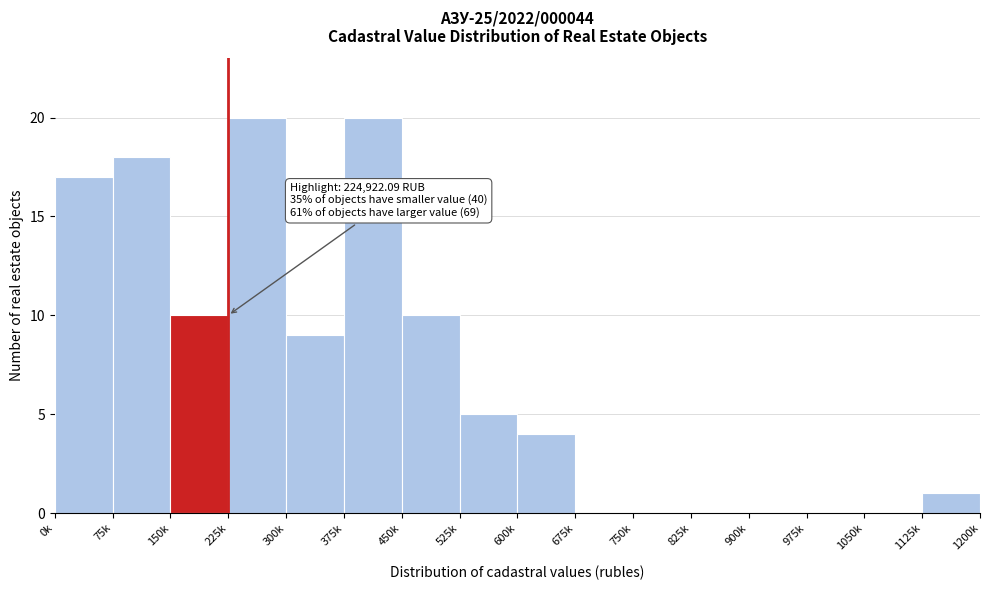

Reading left to right, what are all the values shown in this chart?

0k=17	75k=18	150k=10	225k=20	300k=9	375k=20	450k=10	525k=5	600k=4	675k=0	750k=0	825k=0	900k=0	975k=0	1050k=0	1125k=1